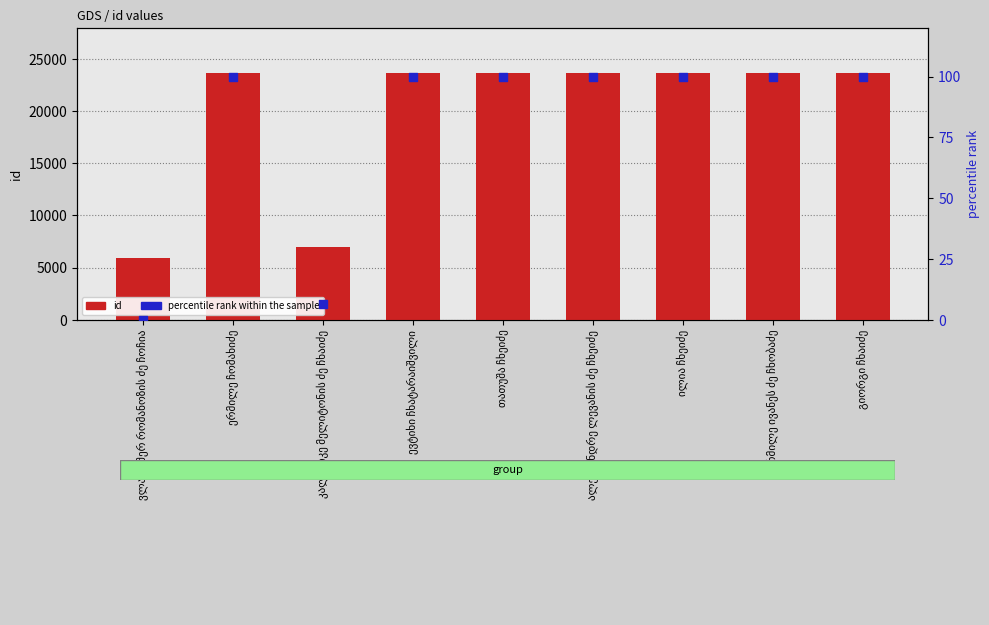

Which series reaches the maximum Y coordinate?

id